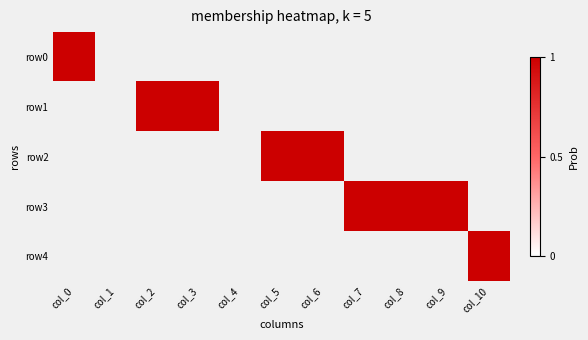

Reading left to right, what are all the values shown in this chart?

row0: col_0=1	col_1=0	col_2=0	col_3=0	col_4=0	col_5=0	col_6=0	col_7=0	col_8=0	col_9=0	col_10=0
row1: col_0=0	col_1=0	col_2=1	col_3=1	col_4=0	col_5=0	col_6=0	col_7=0	col_8=0	col_9=0	col_10=0
row2: col_0=0	col_1=0	col_2=0	col_3=0	col_4=0	col_5=1	col_6=1	col_7=0	col_8=0	col_9=0	col_10=0
row3: col_0=0	col_1=0	col_2=0	col_3=0	col_4=0	col_5=0	col_6=0	col_7=1	col_8=1	col_9=1	col_10=0
row4: col_0=0	col_1=0	col_2=0	col_3=0	col_4=0	col_5=0	col_6=0	col_7=0	col_8=0	col_9=0	col_10=1